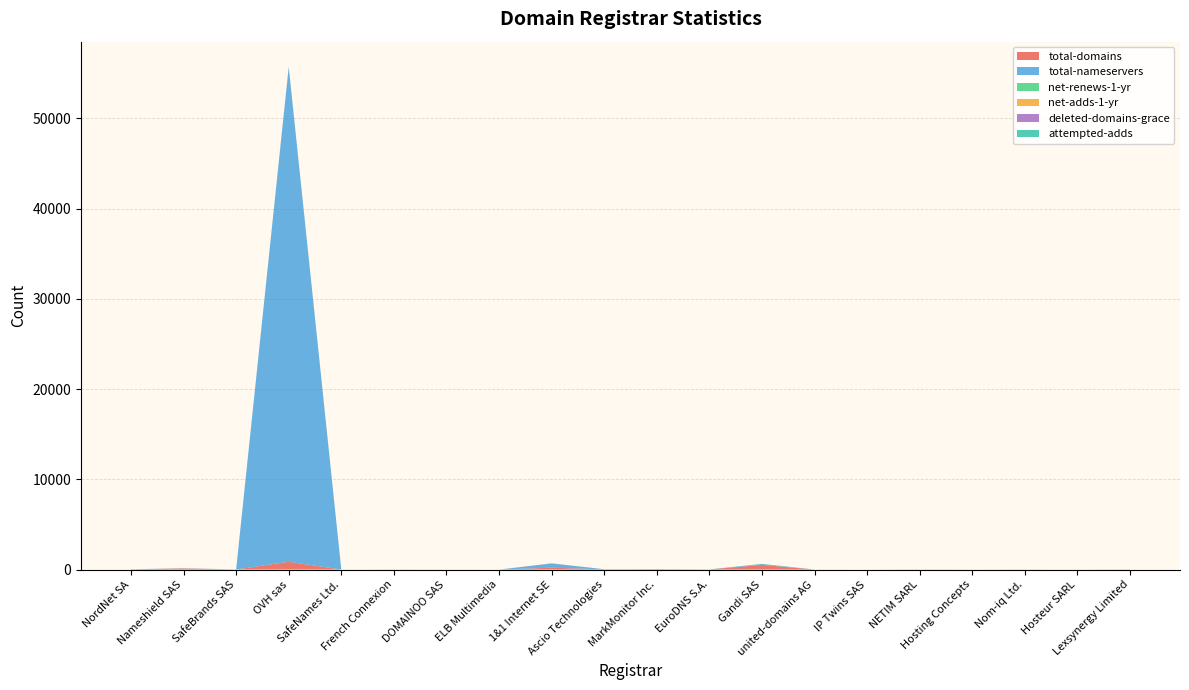

Reading right to left, what are all the values shown in this chart?

total-domains: Lexsynergy Limited=10	Hosteur SARL=1	Nom-iq Ltd.=11	Hosting Concepts=2	NETIM SARL=9	IP Twins SAS=0	united-domains AG=3	Gandi SAS=522	EuroDNS S.A.=15	MarkMonitor Inc.=23	Ascio Technologies=23	1&1 Internet SE=209	ELB Multimedia=0	DOMAINOO SAS=1	French Connexion=5	SafeNames Ltd.=0	OVH sas=866	SafeBrands SAS=10	Nameshield SAS=124	NordNet SA=31
total-nameservers: Lexsynergy Limited=9	Hosteur SARL=0	Nom-iq Ltd.=0	Hosting Concepts=2	NETIM SARL=7	IP Twins SAS=0	united-domains AG=2	Gandi SAS=95	EuroDNS S.A.=6	MarkMonitor Inc.=36	Ascio Technologies=16	1&1 Internet SE=463	ELB Multimedia=0	DOMAINOO SAS=4	French Connexion=5	SafeNames Ltd.=2	OVH sas=54808	SafeBrands SAS=3	Nameshield SAS=20	NordNet SA=6
net-renews-1-yr: Lexsynergy Limited=1	Hosteur SARL=0	Nom-iq Ltd.=0	Hosting Concepts=0	NETIM SARL=0	IP Twins SAS=0	united-domains AG=0	Gandi SAS=20	EuroDNS S.A.=0	MarkMonitor Inc.=0	Ascio Technologies=2	1&1 Internet SE=0	ELB Multimedia=0	DOMAINOO SAS=0	French Connexion=0	SafeNames Ltd.=0	OVH sas=23	SafeBrands SAS=3	Nameshield SAS=3	NordNet SA=0
net-adds-1-yr: Lexsynergy Limited=0	Hosteur SARL=0	Nom-iq Ltd.=0	Hosting Concepts=0	NETIM SARL=0	IP Twins SAS=0	united-domains AG=0	Gandi SAS=0	EuroDNS S.A.=0	MarkMonitor Inc.=0	Ascio Technologies=0	1&1 Internet SE=2	ELB Multimedia=0	DOMAINOO SAS=0	French Connexion=0	SafeNames Ltd.=0	OVH sas=11	SafeBrands SAS=0	Nameshield SAS=0	NordNet SA=0
deleted-domains-grace: Lexsynergy Limited=0	Hosteur SARL=0	Nom-iq Ltd.=0	Hosting Concepts=0	NETIM SARL=0	IP Twins SAS=0	united-domains AG=0	Gandi SAS=2	EuroDNS S.A.=0	MarkMonitor Inc.=0	Ascio Technologies=0	1&1 Internet SE=19	ELB Multimedia=0	DOMAINOO SAS=0	French Connexion=0	SafeNames Ltd.=0	OVH sas=10	SafeBrands SAS=2	Nameshield SAS=0	NordNet SA=0
attempted-adds: Lexsynergy Limited=0	Hosteur SARL=0	Nom-iq Ltd.=0	Hosting Concepts=0	NETIM SARL=0	IP Twins SAS=0	united-domains AG=0	Gandi SAS=0	EuroDNS S.A.=0	MarkMonitor Inc.=0	Ascio Technologies=0	1&1 Internet SE=2	ELB Multimedia=0	DOMAINOO SAS=0	French Connexion=0	SafeNames Ltd.=0	OVH sas=8	SafeBrands SAS=0	Nameshield SAS=0	NordNet SA=0